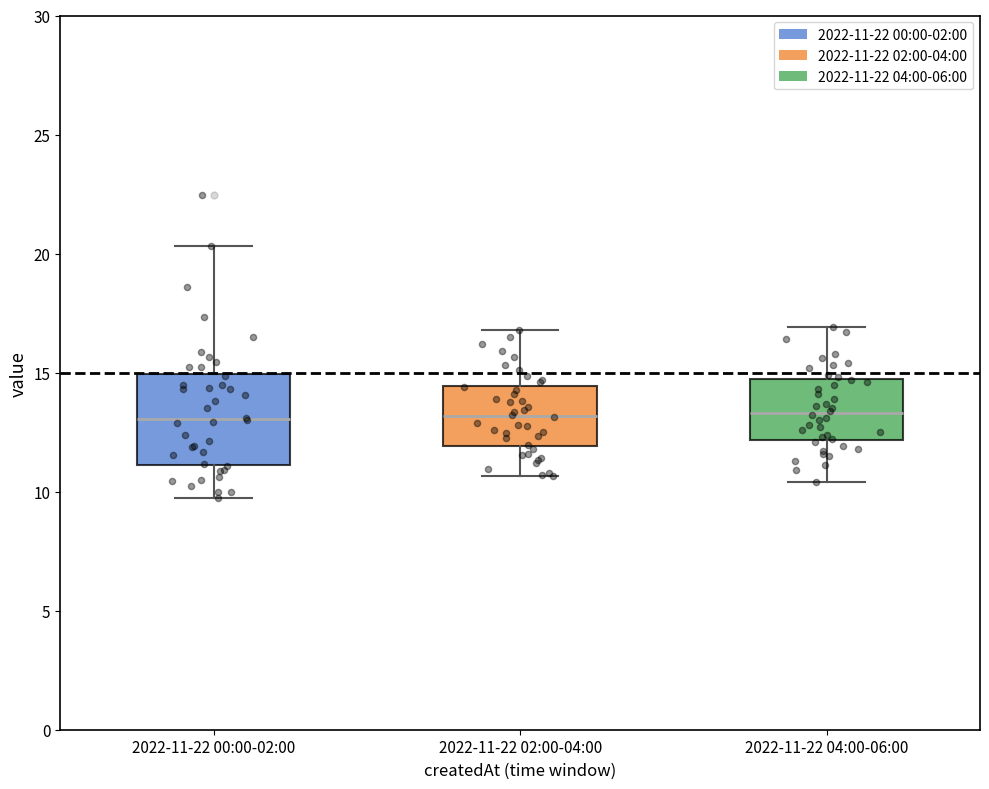

Reading left to right, transcribe this box plot: for each box, give where its median line is, the range the box spans, and where its two whiskers end, as read against the y-axis. The values are not printed on the chart, so give them approximately, as read against the axis.

2022-11-22 00:00-02:00: median 13.0, box 11.0 to 15.0, whiskers 9.5 to 20.5
2022-11-22 02:00-04:00: median 13.0, box 12.0 to 14.5, whiskers 10.5 to 17.0
2022-11-22 04:00-06:00: median 13.5, box 12.0 to 14.5, whiskers 10.5 to 17.0